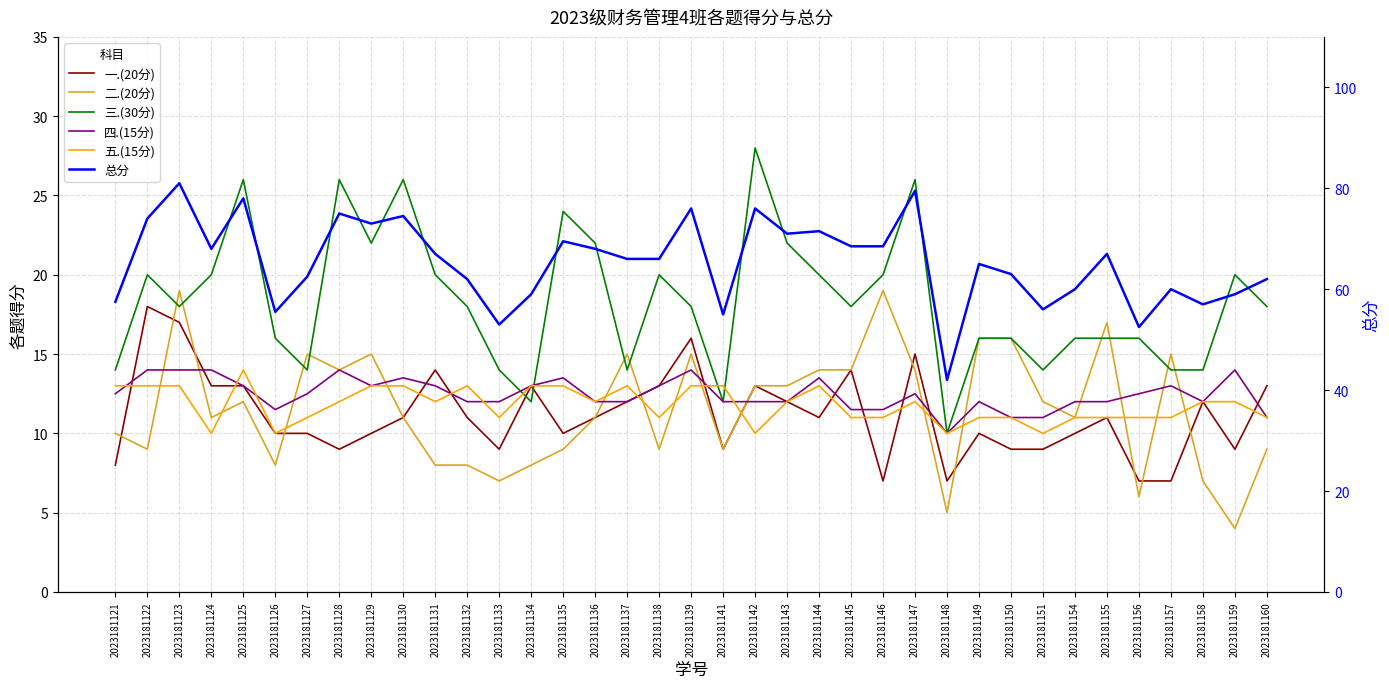

At which category does 四.(15分) reach its first local peak?

2023181128